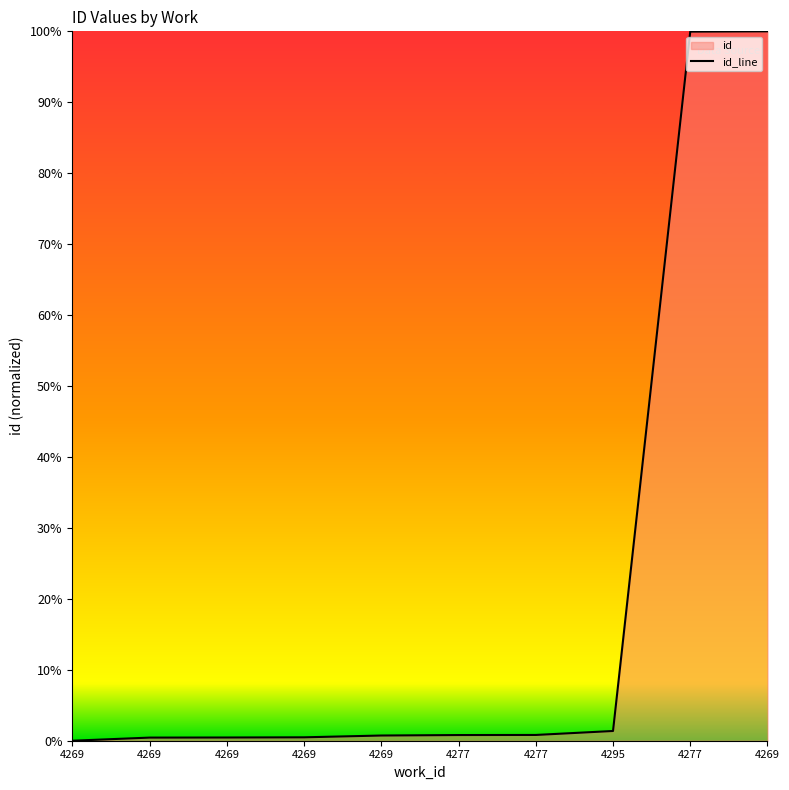

The value at 4269 is 0.0. True or false?

False